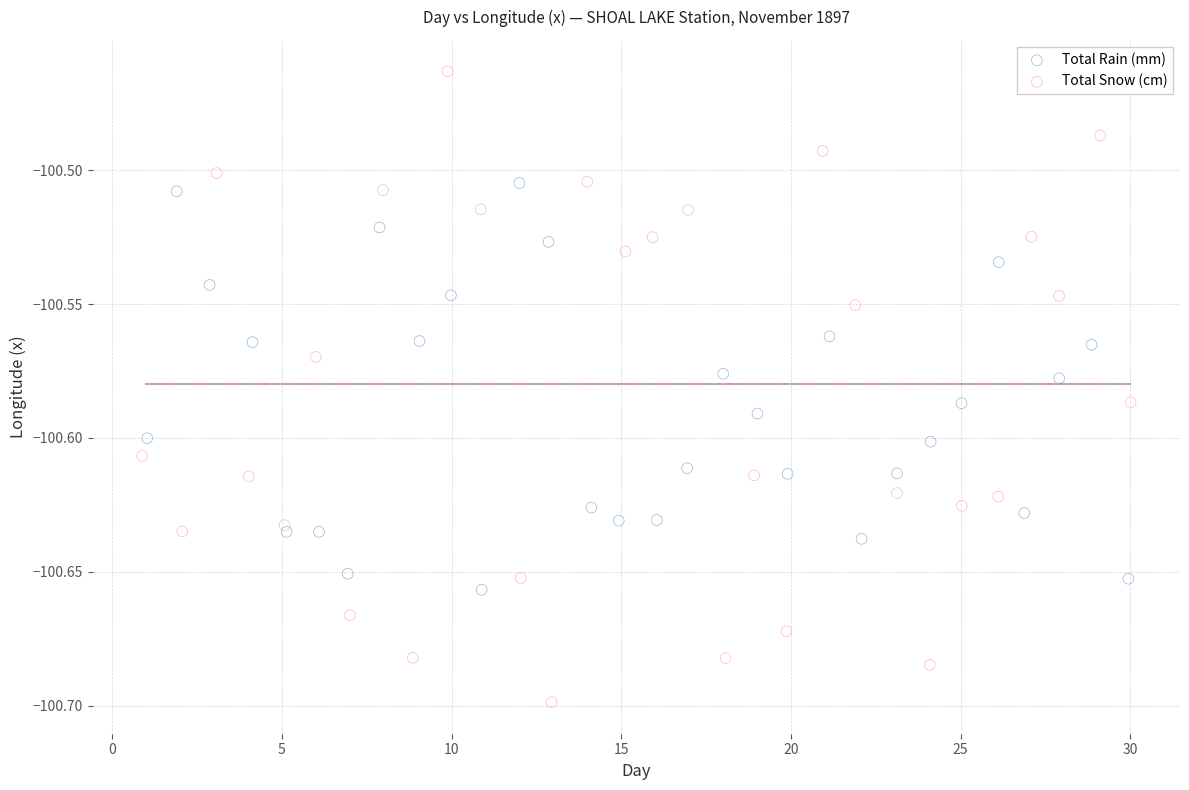

What are all the series names shown in the legend?

Total Rain (mm), Total Snow (cm)